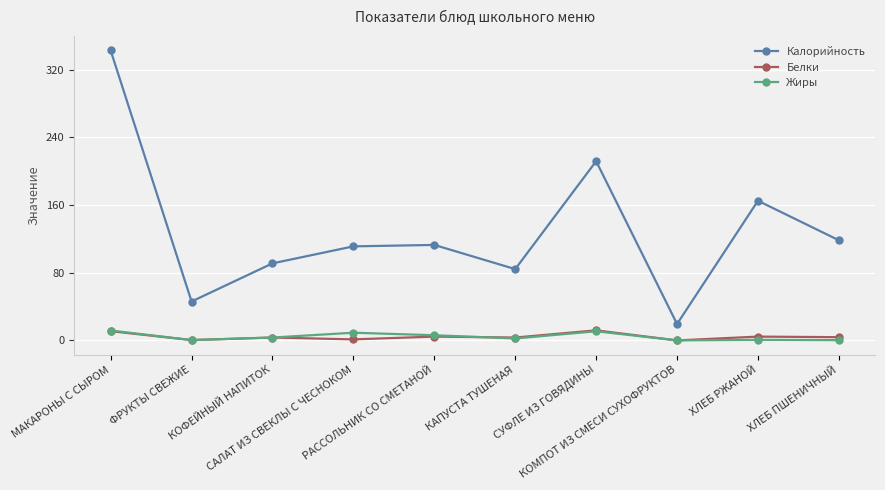

What is the value of the Калорийность point at the 9th from the left?

165.1